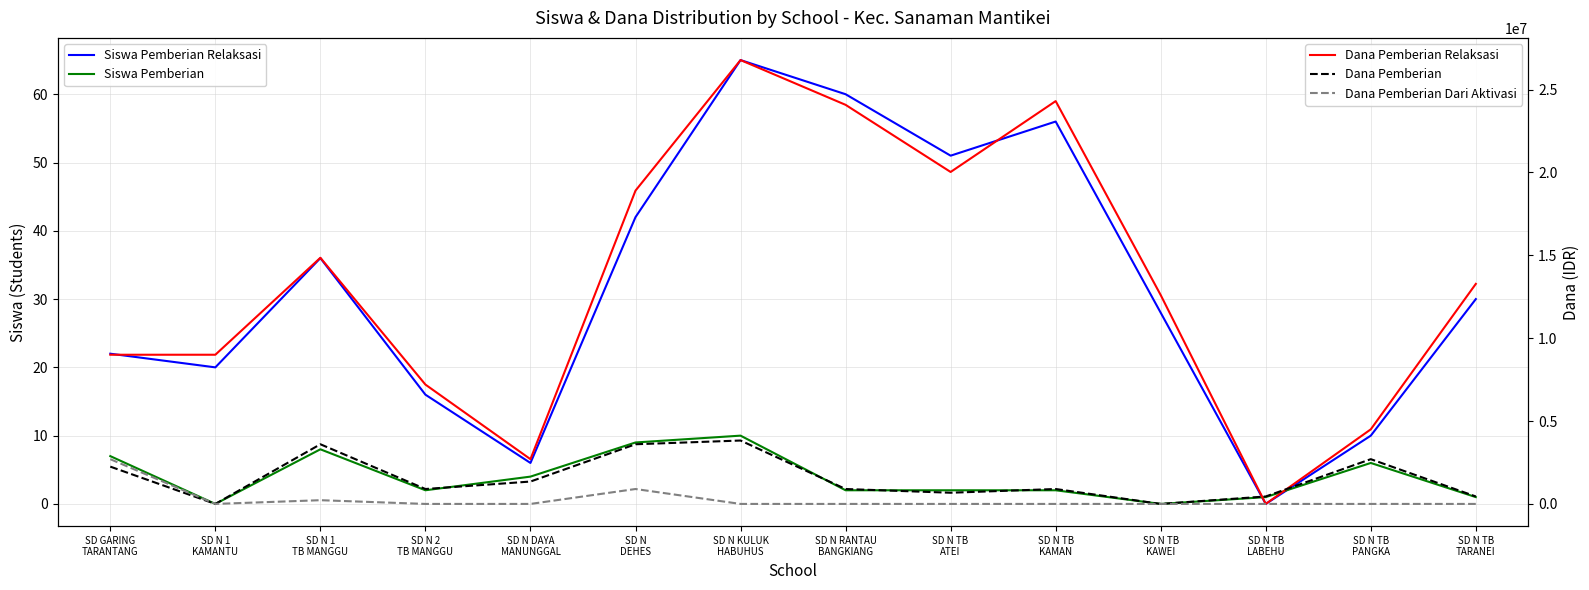

What is the approximate value of Siswa Pemberian Relaksasi at SD N 1
KAMANTU?

20